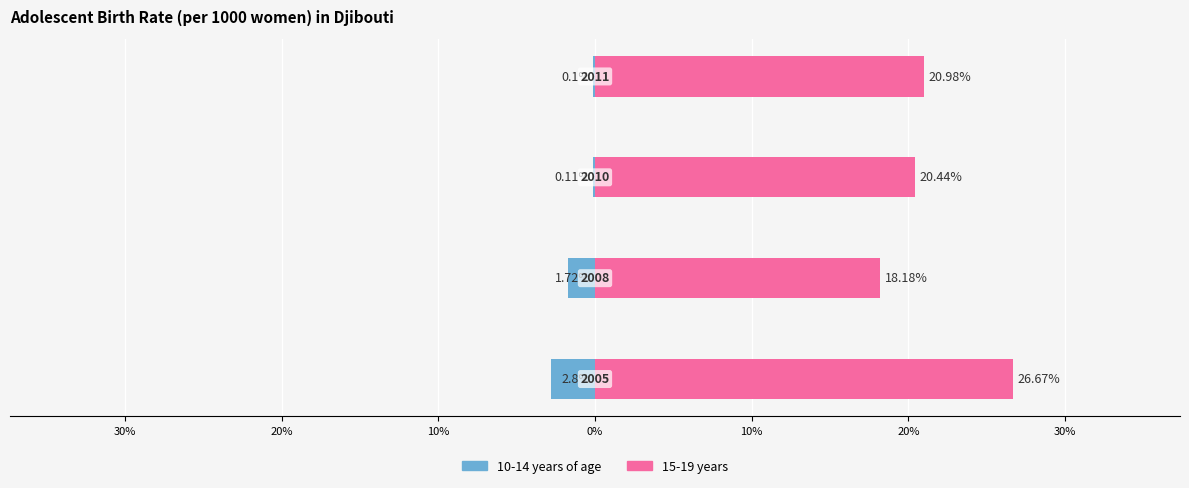

Reading left to right, extract all data points from this chart.

10-14 years of age: -2.8	-1.7	-0.1	-0.1
15-19 years: 26.7	18.2	20.4	21.0